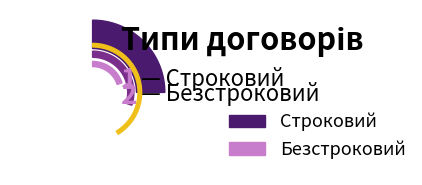

To the nearest percent, what portion does Строковий represent?

33%